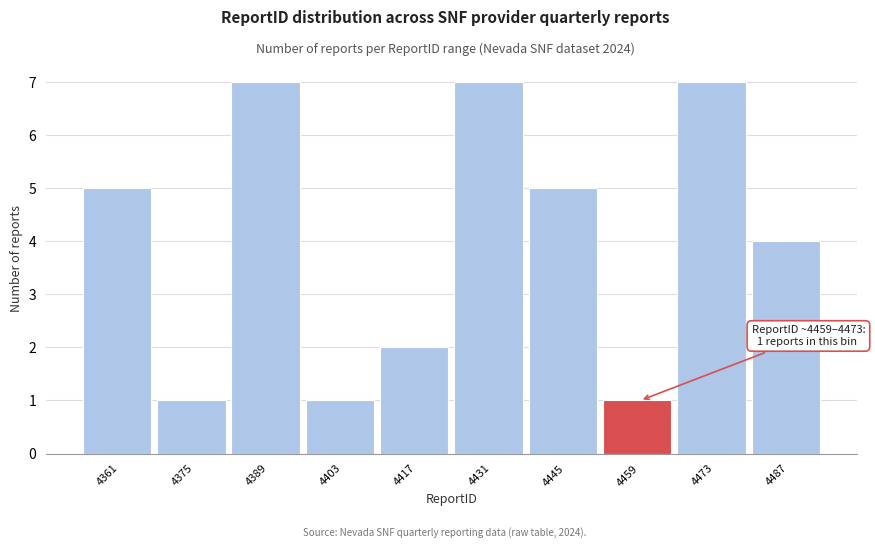

Reading left to right, transcribe all the data shown in this chart.

5	1	7	1	2	7	5	1	7	4